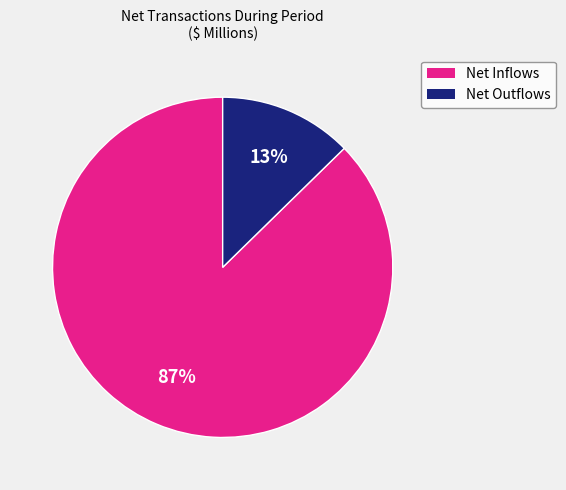

Does any single category account for the majority?

Yes